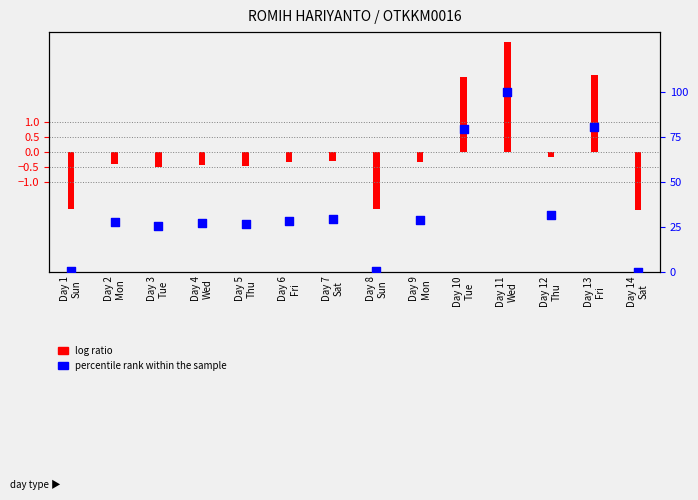

Between Day 5
Thu and Day 9
Mon, which is larger?

Day 9
Mon